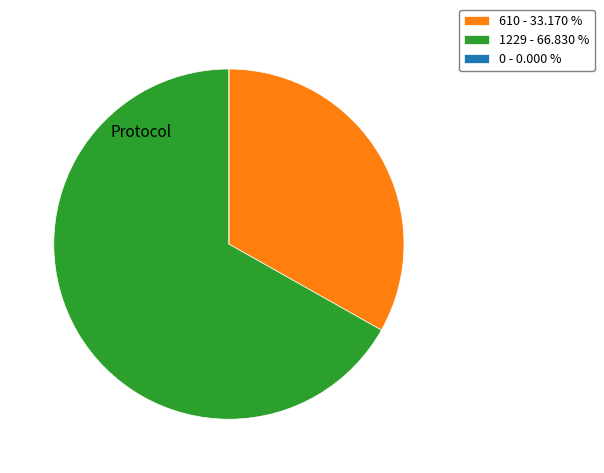

Which category accounts for the majority?

1229 - 66.830 %